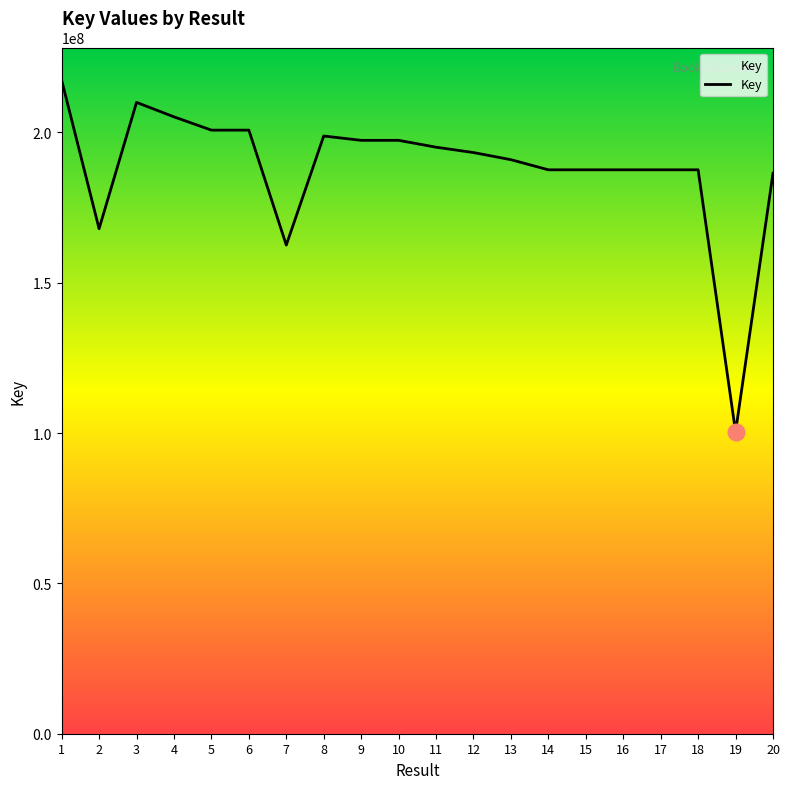

Which label corresponds to the largest value in the chart?

1